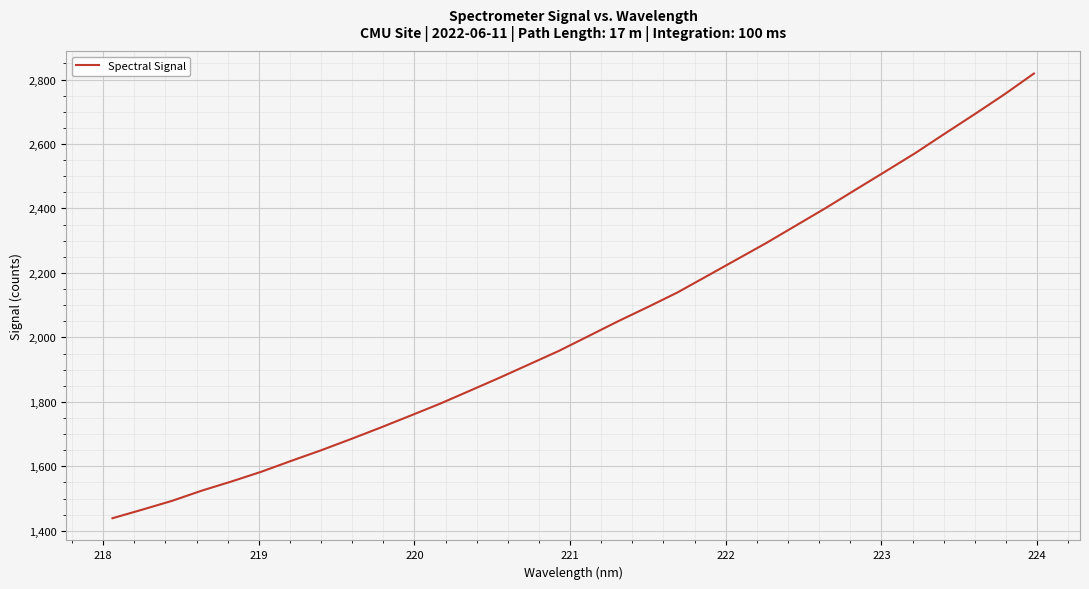

What is the difference between the maximum and minimum values?

1379.6